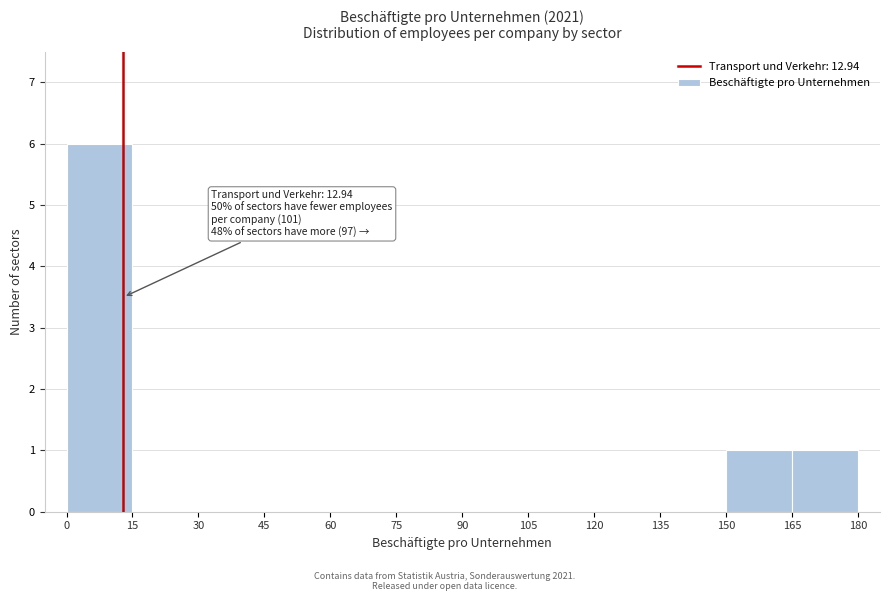

Which range on the x-axis has the tallest bar?

0 to 15